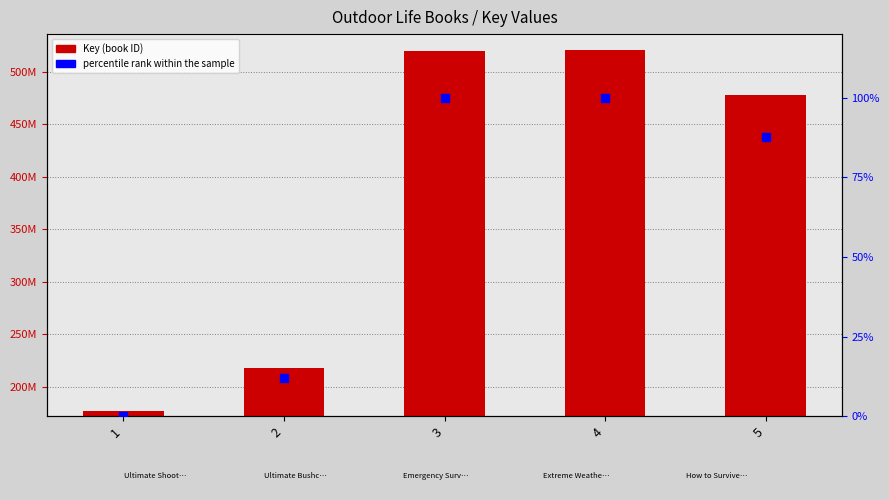

Which series has the largest Y range (max minus min)?

Key